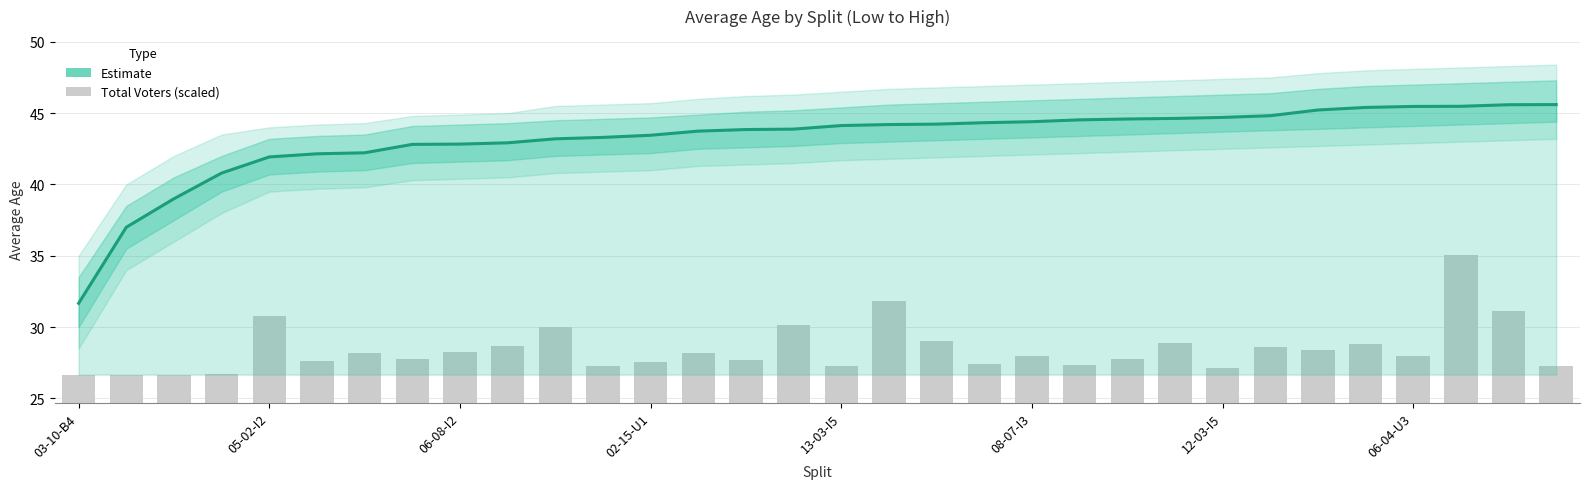

How many values in the Total Voters (scaled) series are below 27?

4